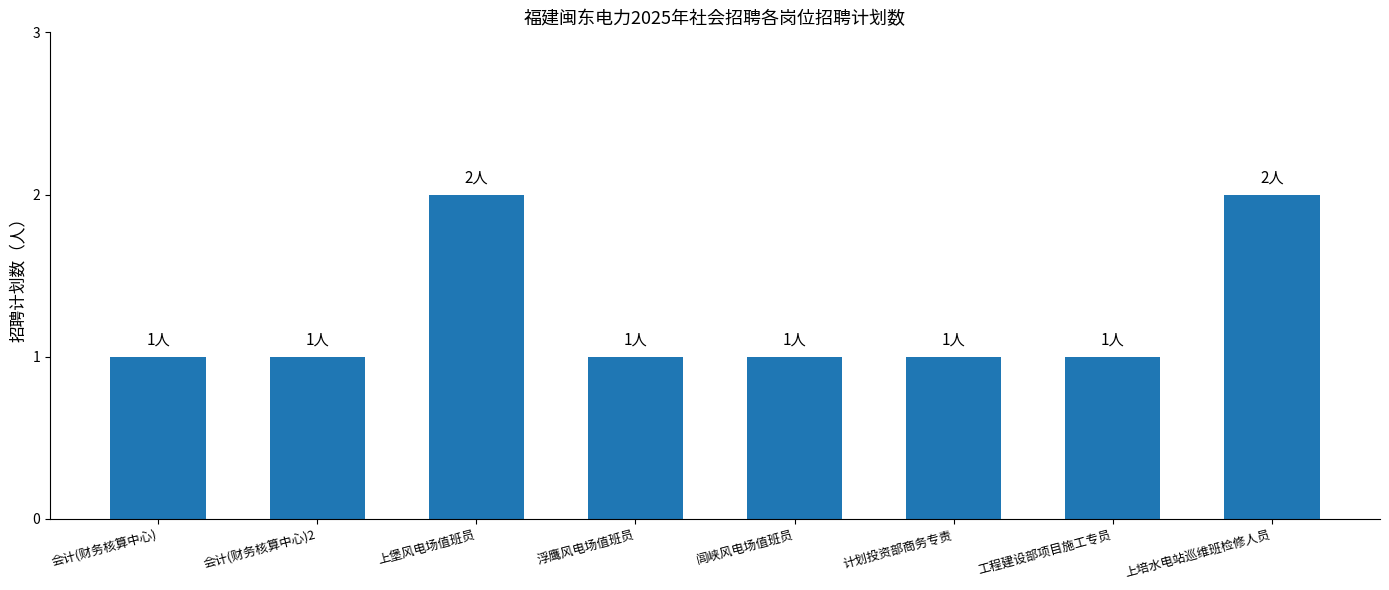

Count the values in the range 1 to 2.

8